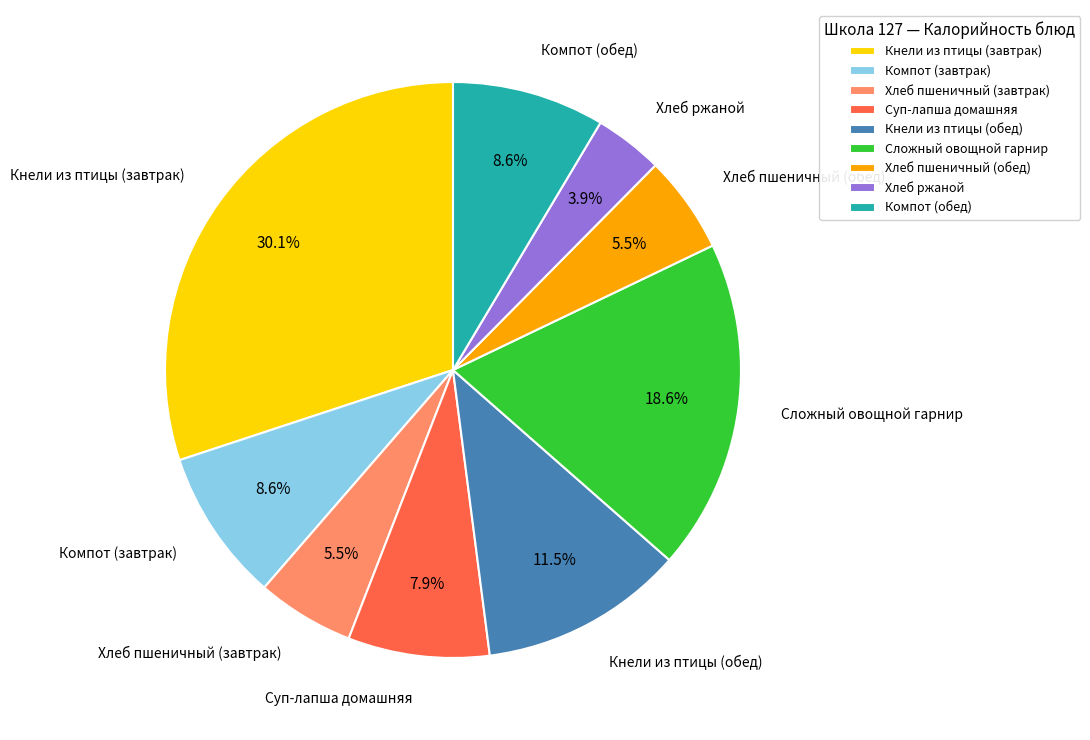

Combined, do Компот (завтрак) and Сложный овощной гарнир account for over 50%?

No